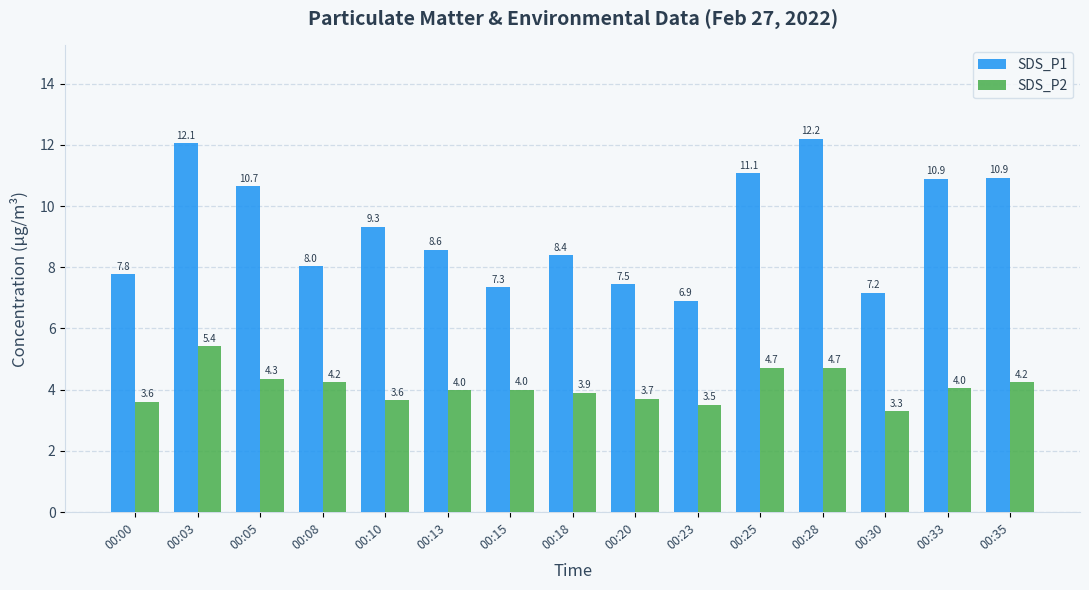

How many bars are there in total?

30